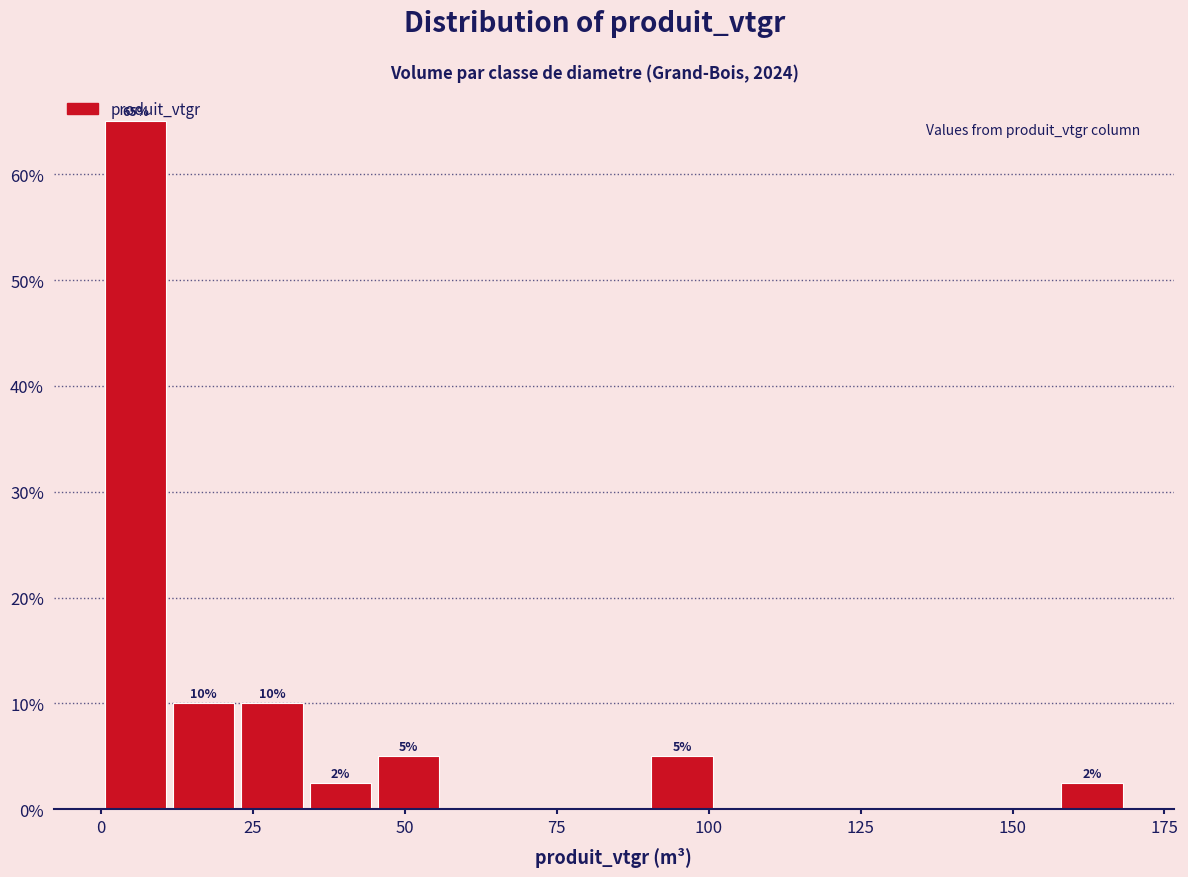

Read against the x-axis, roughly where is the centre of the tallest bar?

5